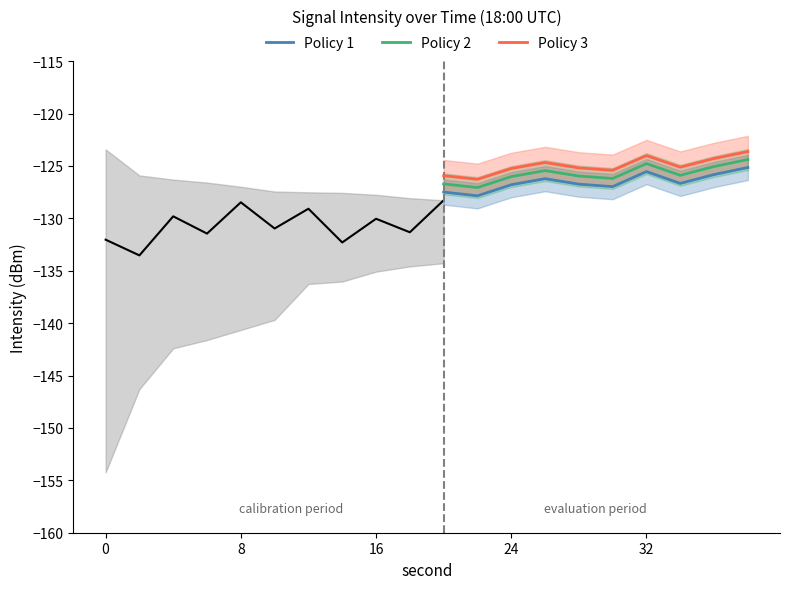

List the series in order of their peak value, lowest first.

Policy 1, Policy 2, Policy 3